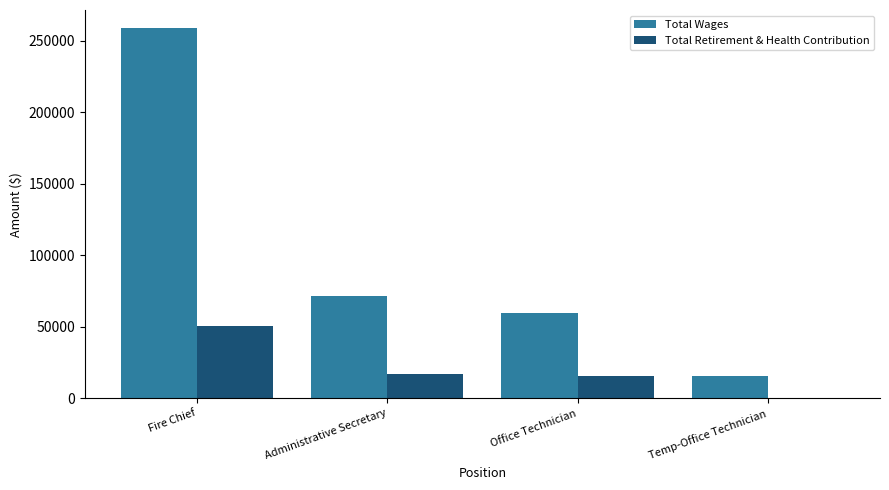

Is the value of Total Wages at Administrative Secretary greater than the value of Total Retirement & Health Contribution at Fire Chief?

Yes